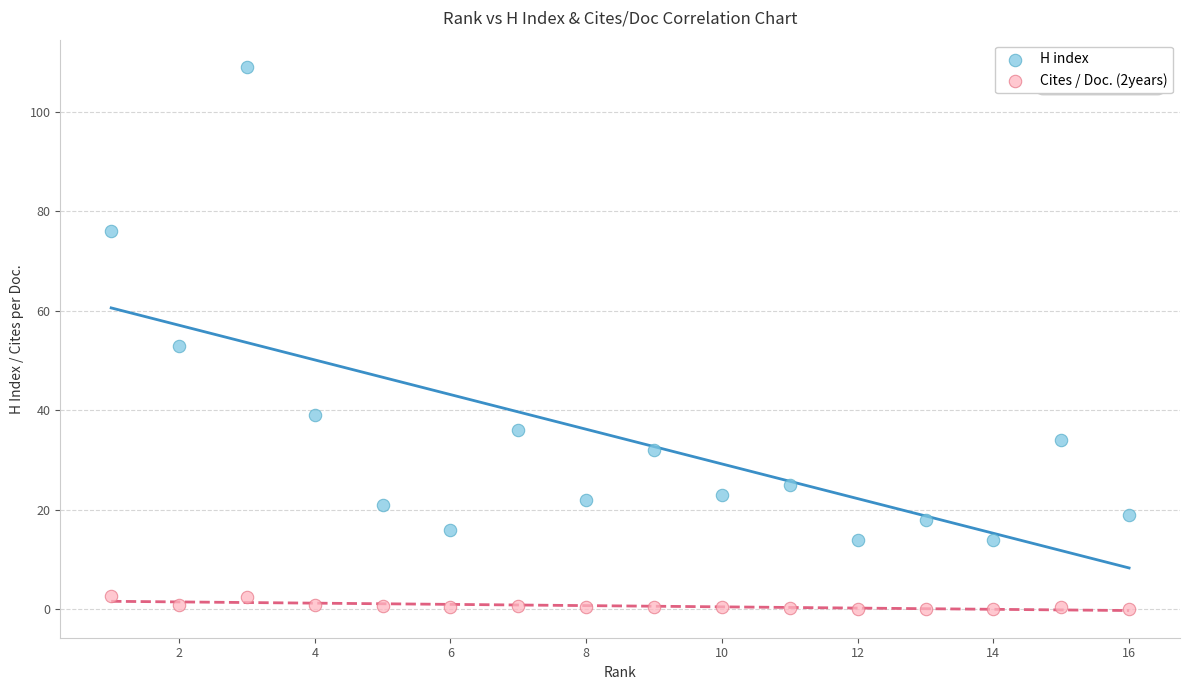

Which series contains the lowest Y value?

Cites / Doc. (2years)